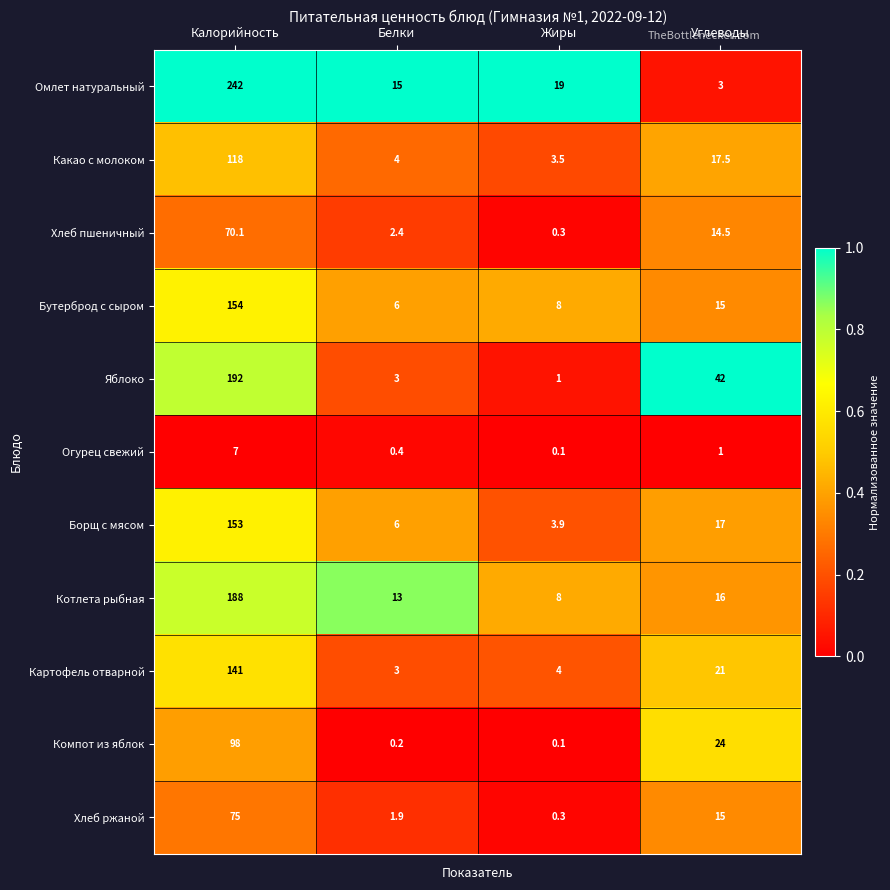

The value of Картофель отварной at Калорийность is 223.0. True or false?

False